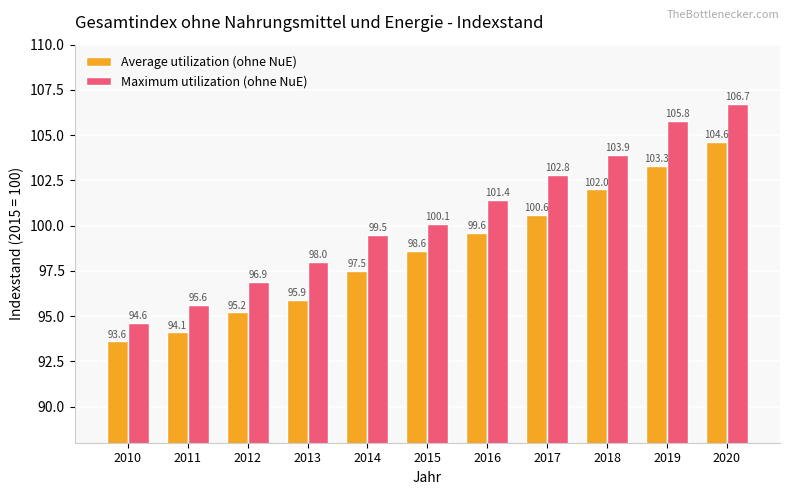

How many values in the Maximum utilization (ohne NuE) series exceed 100?

6